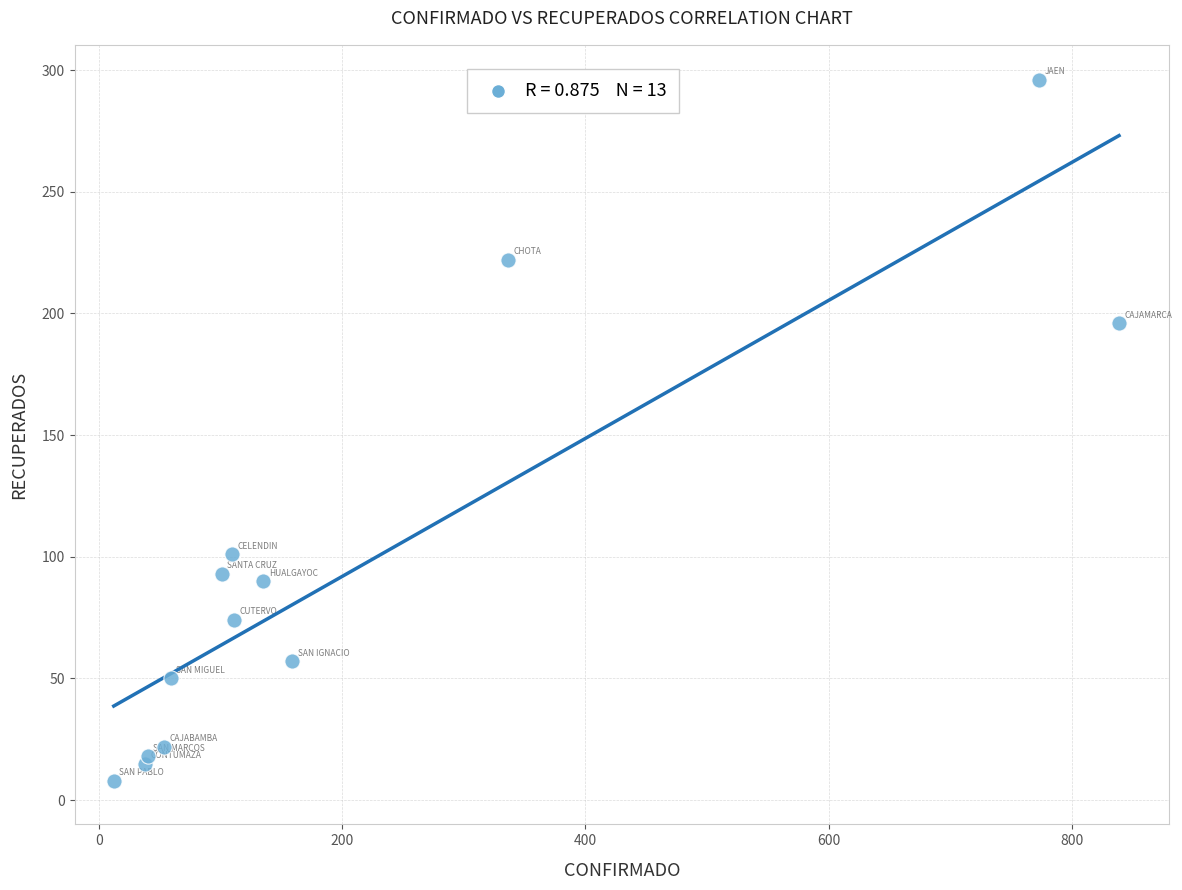

What Y value in the scatter plot is closest to 152?

196